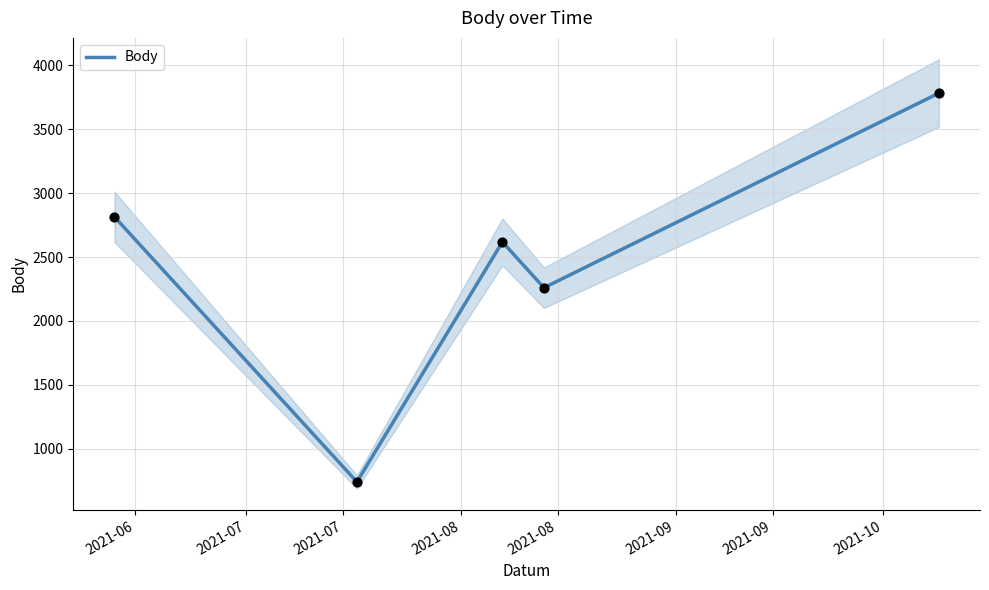

What is the lowest value of the Body series?

741